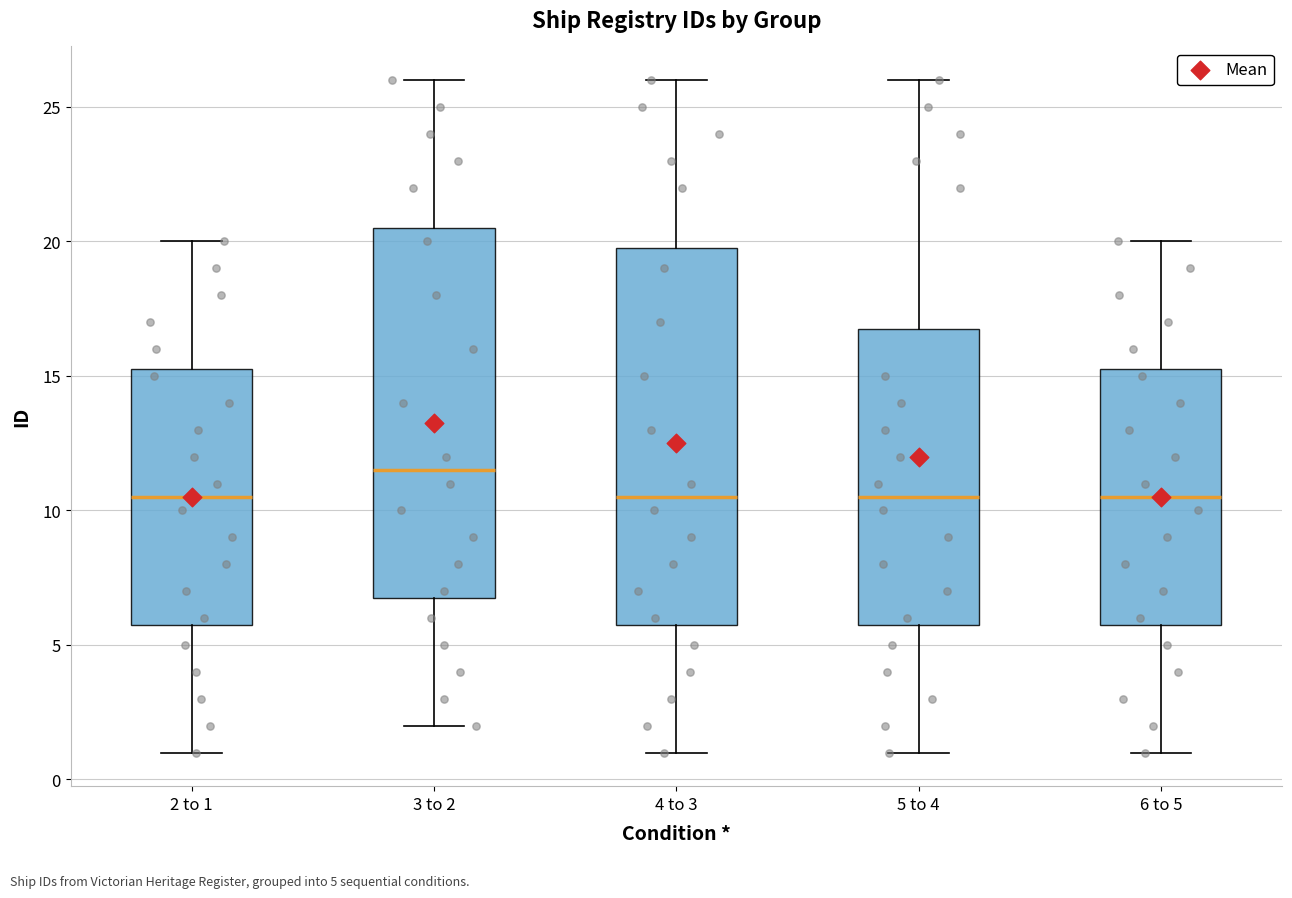

Reading left to right, read every box against the y-axis: the position of its median line, the range the box covers, and the ends of its whiskers. The values are not printed on the chart, so give them approximately, as read against the axis.

2 to 1: median 10.5, box 6.0 to 15.5, whiskers 1.0 to 20.0
3 to 2: median 11.5, box 7.0 to 20.5, whiskers 2.0 to 26.0
4 to 3: median 10.5, box 6.0 to 20.0, whiskers 1.0 to 26.0
5 to 4: median 10.5, box 6.0 to 17.0, whiskers 1.0 to 26.0
6 to 5: median 10.5, box 6.0 to 15.5, whiskers 1.0 to 20.0